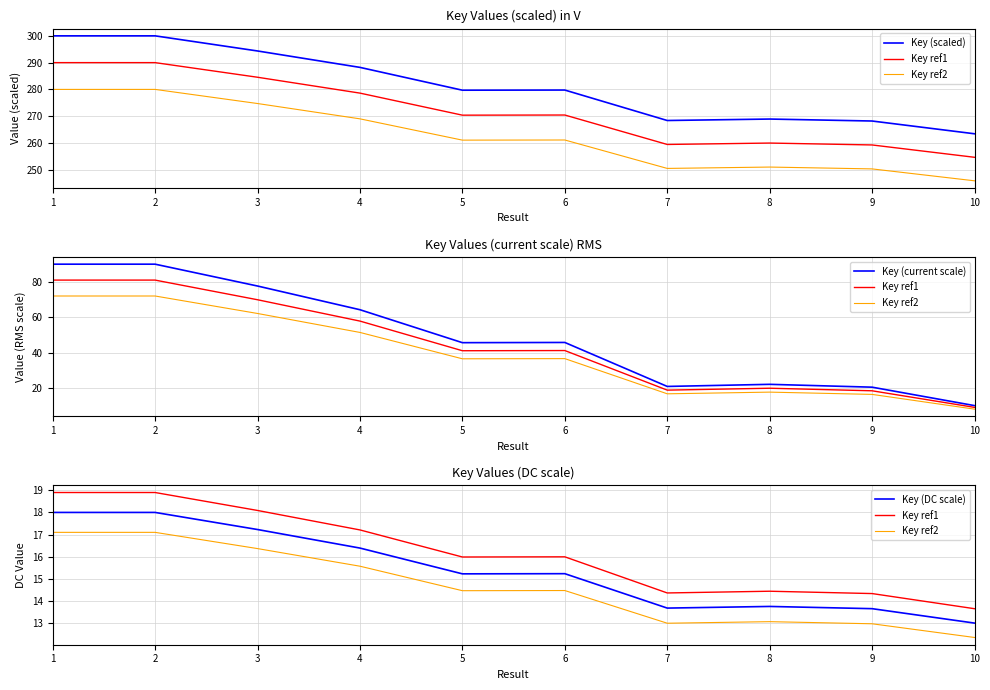

True or false: Key ref1 has more than 0 points higher than both neighbors.

True